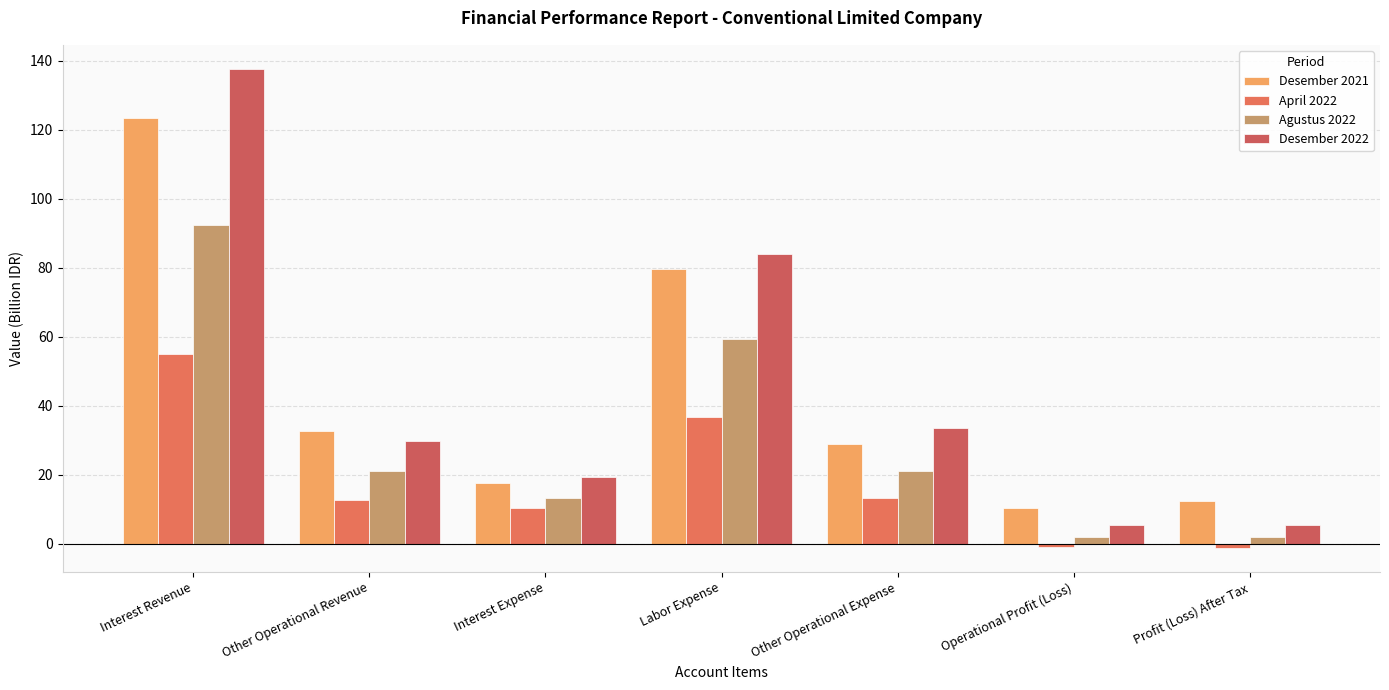

How many categories are shown in the chart?

7